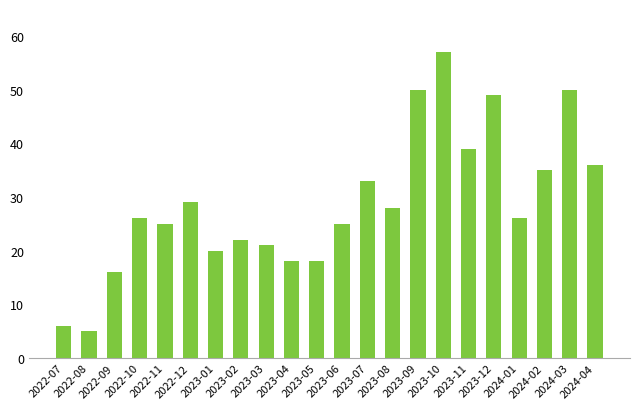

What position from the left is 2023-09?

15